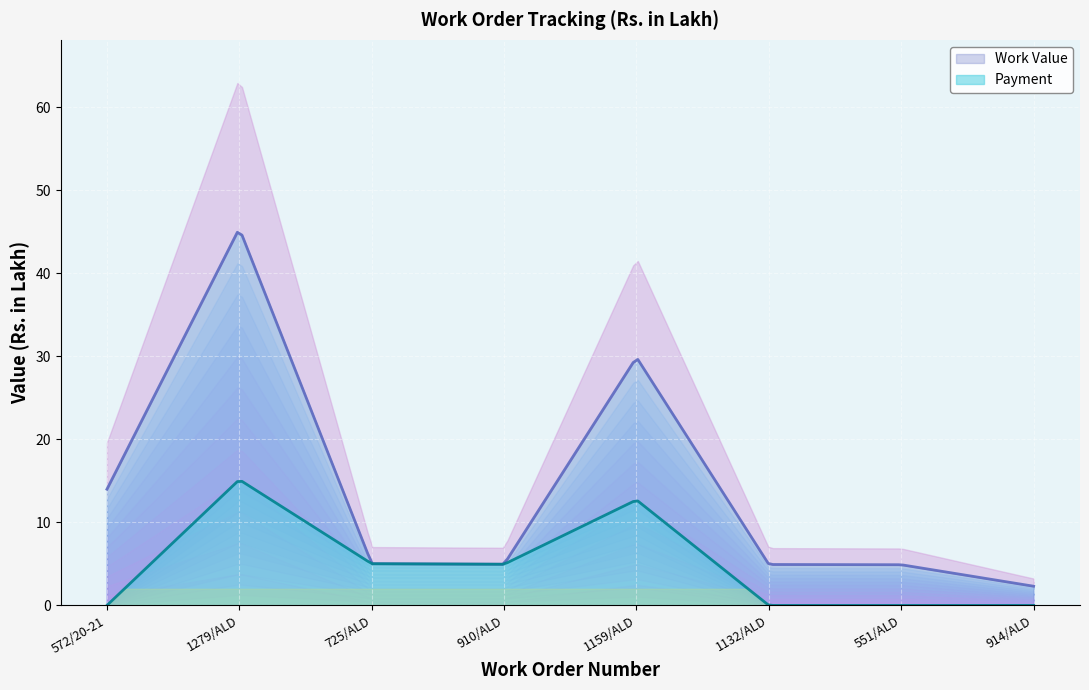

Reading left to right, list all the values displayed in this chart.

Work Value: 14.0	45.4	5.0	5.0	29.9	4.9	4.9	2.3
Payment: 0.0	15.2	5.0	5.0	12.7	0.0	0.0	0.0